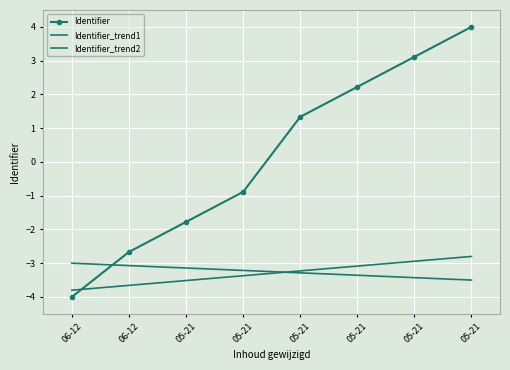

Which series ends up on top after the final intersection of Identifier_trend1 and Identifier?

Identifier